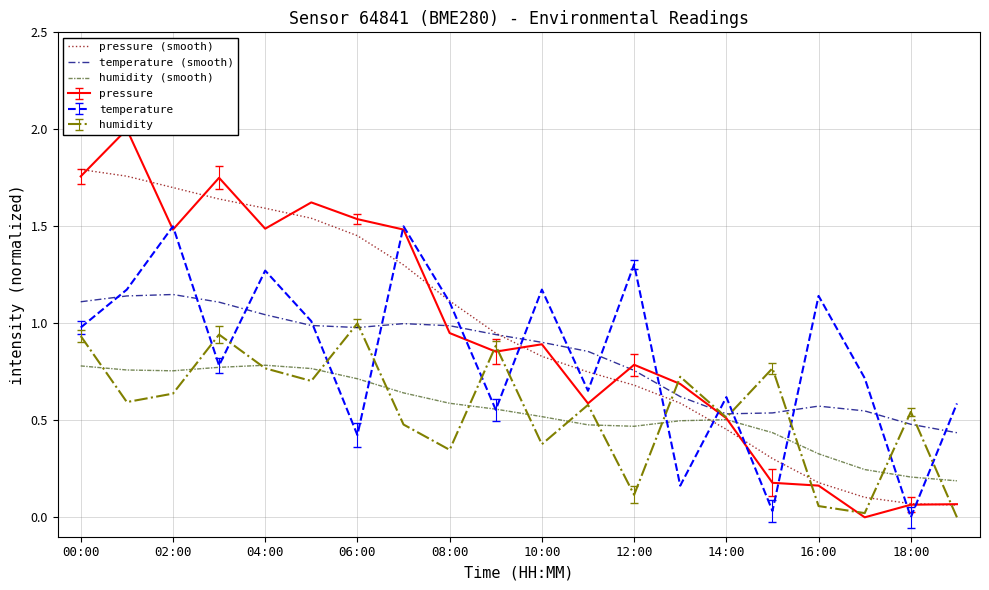

What is the sum of all humidity (smooth) values?

11.0